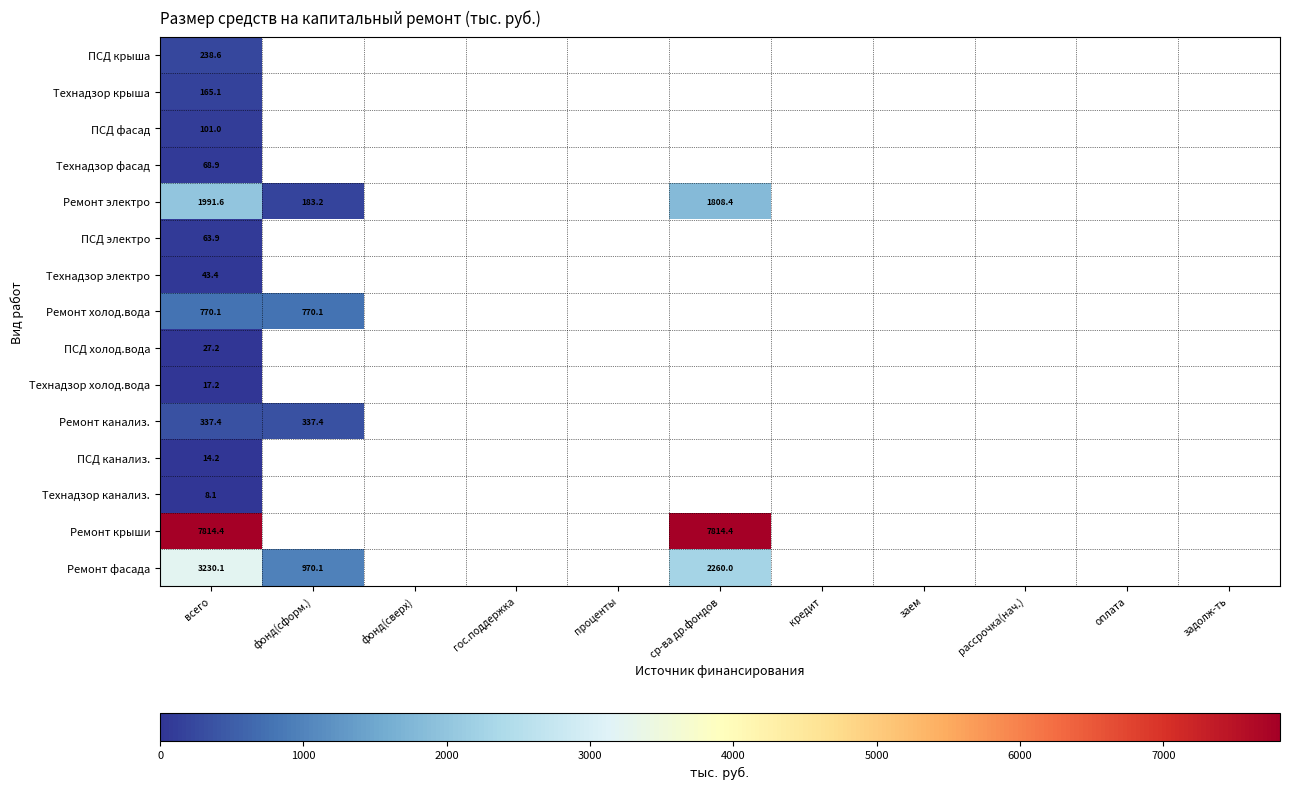

Where is ПСД крыша nearest to the value 238?

всего